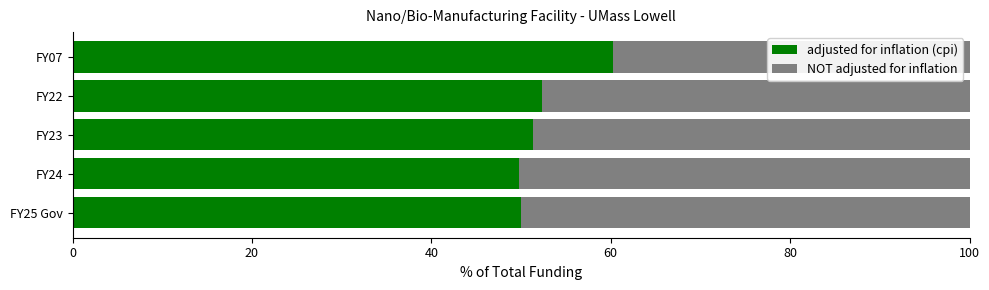

What is the minimum value for adjusted for inflation (cpi)?

49.8